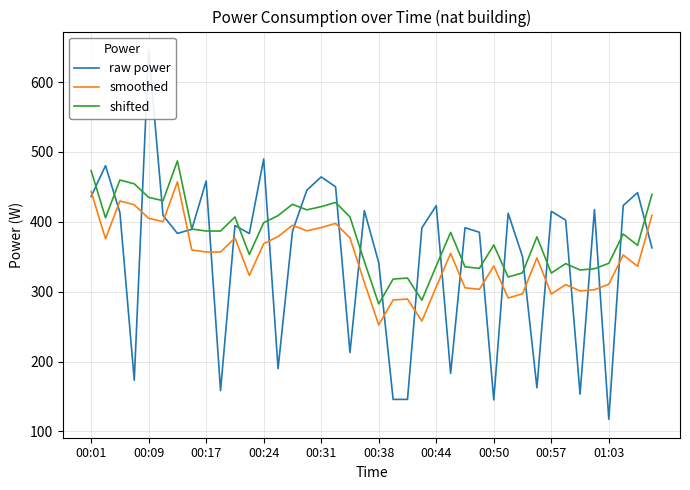

True or false: smoothed and shifted intersect in this chart.

False